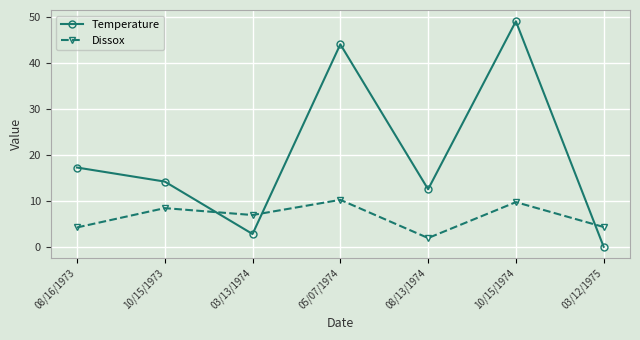

Rank the series by their average value, from highest to lowest.

Temperature, Dissox